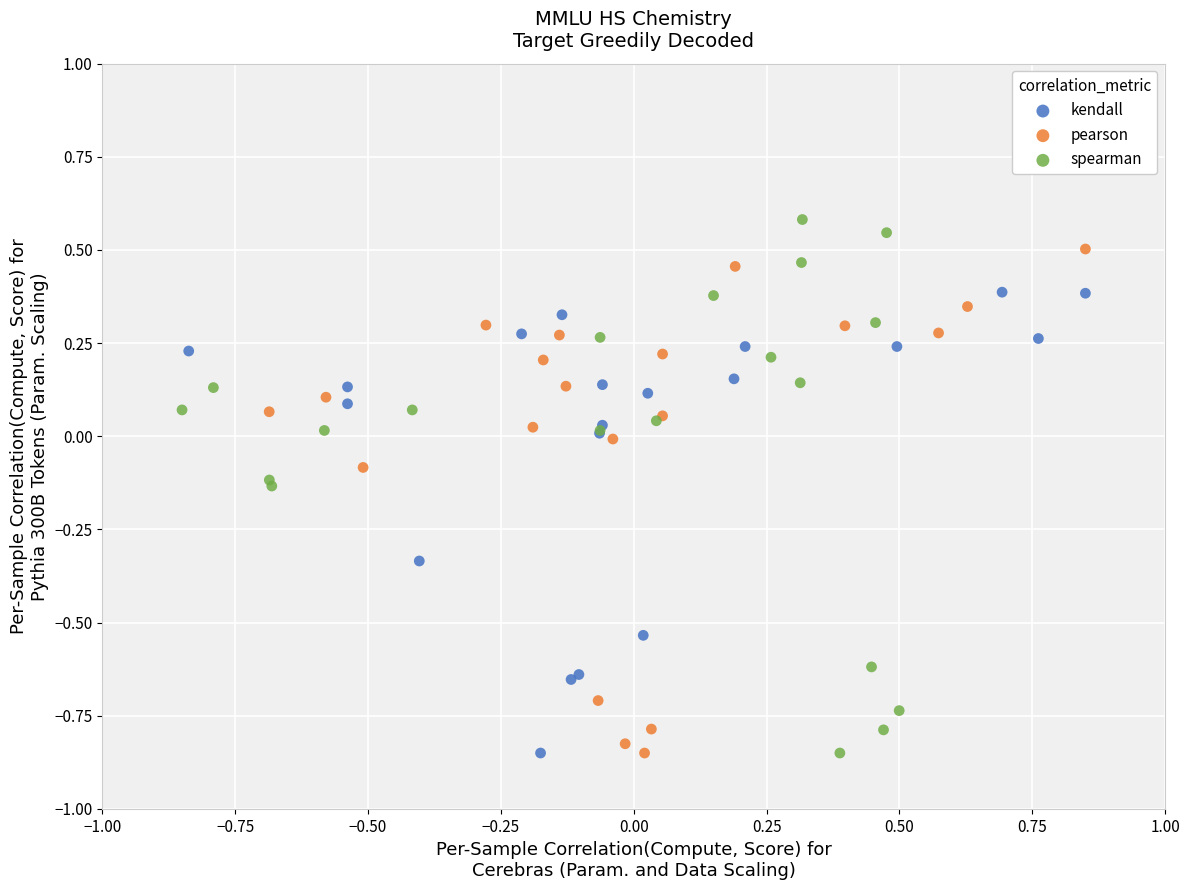

Which series has the widest spread of Y values?

spearman